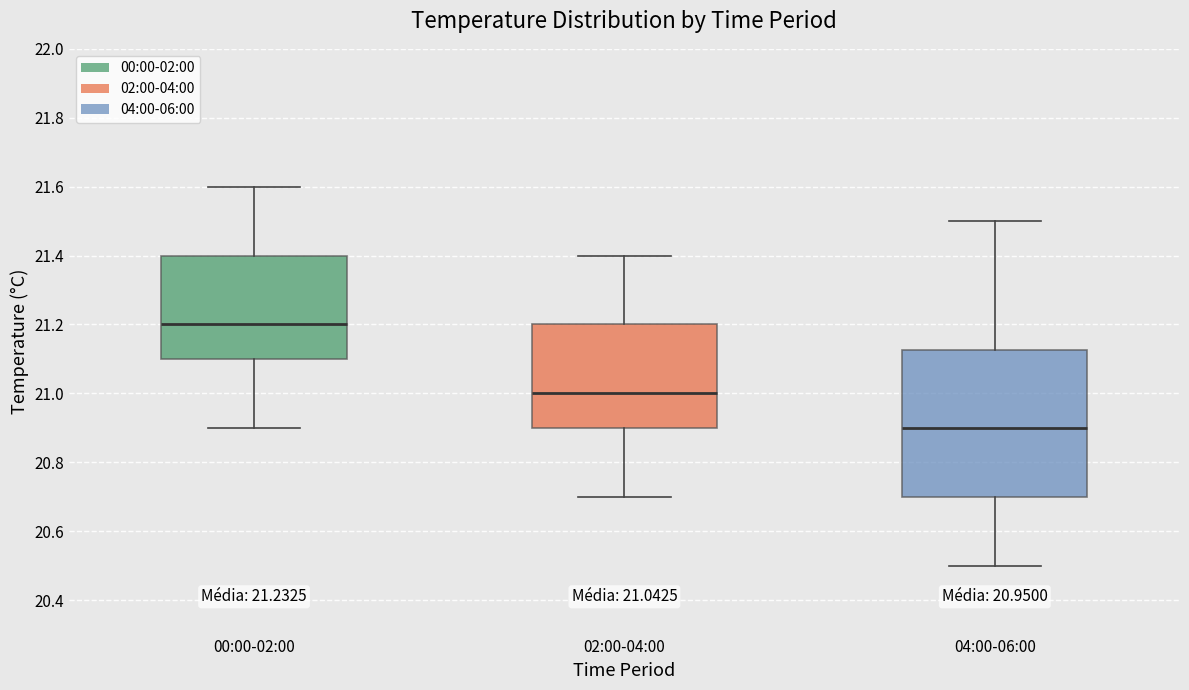

Comparing the boxes themselves (not the whiskers), which one is the tallest?

04:00-06:00